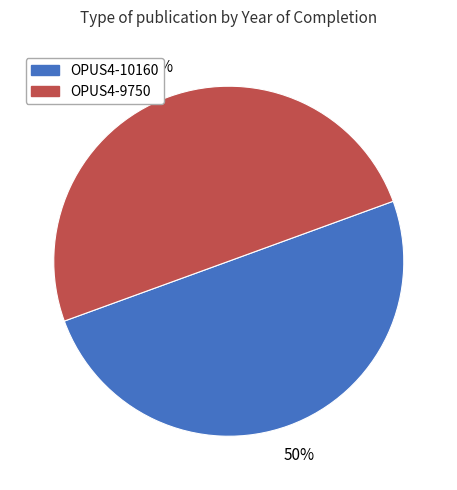

Do OPUS4-9750 and OPUS4-10160 together represent more than half of the pie?

Yes